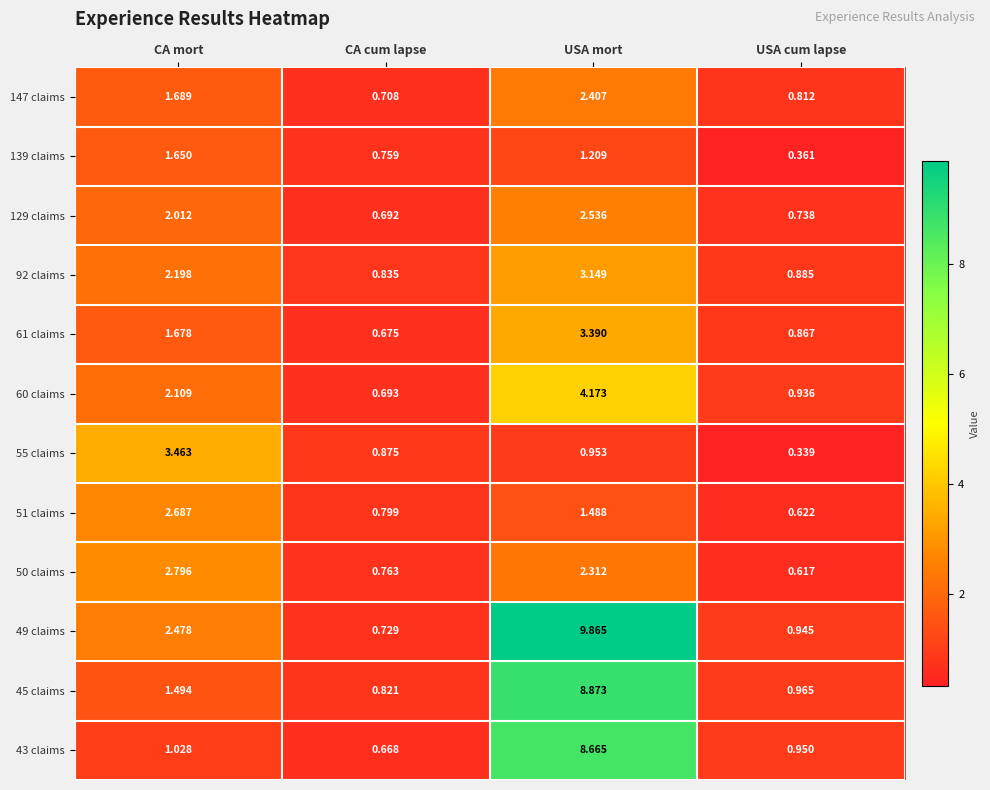

At which label is 61 claims closest to 2?

CA mort